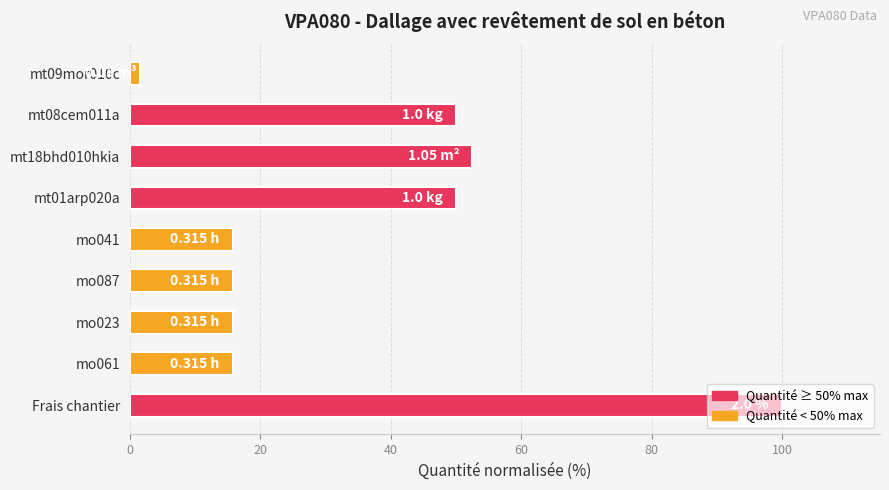

Are the bars grouped side by side (vs. stacked)?

No